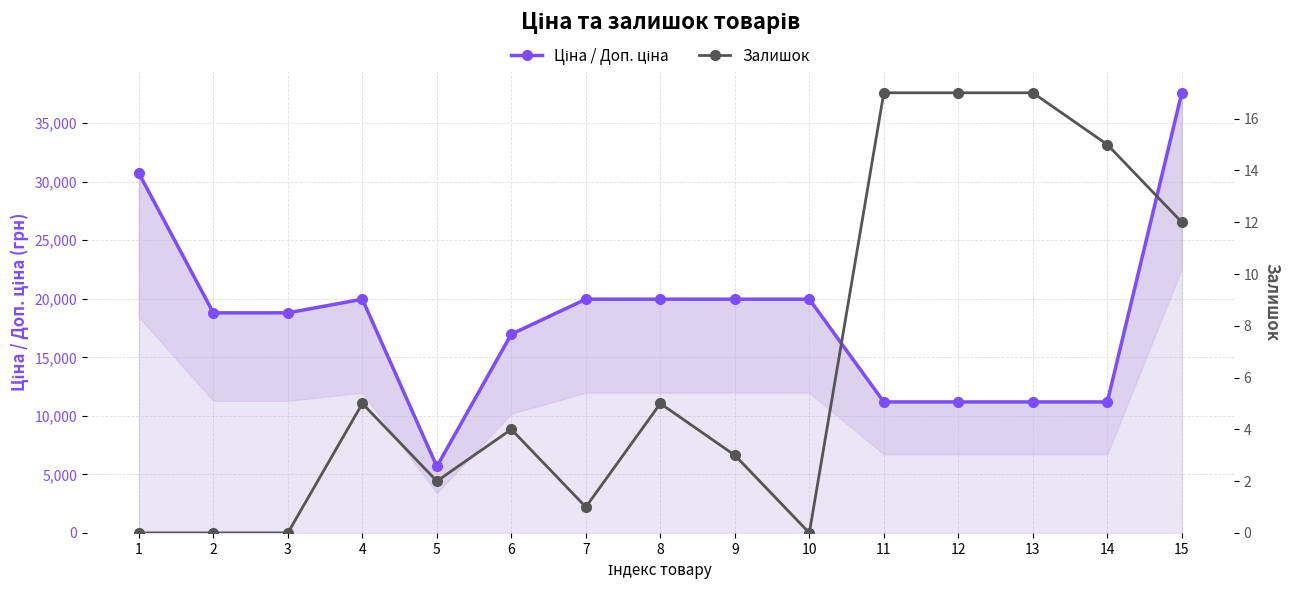

At which label is Залишок closest to 8?

4